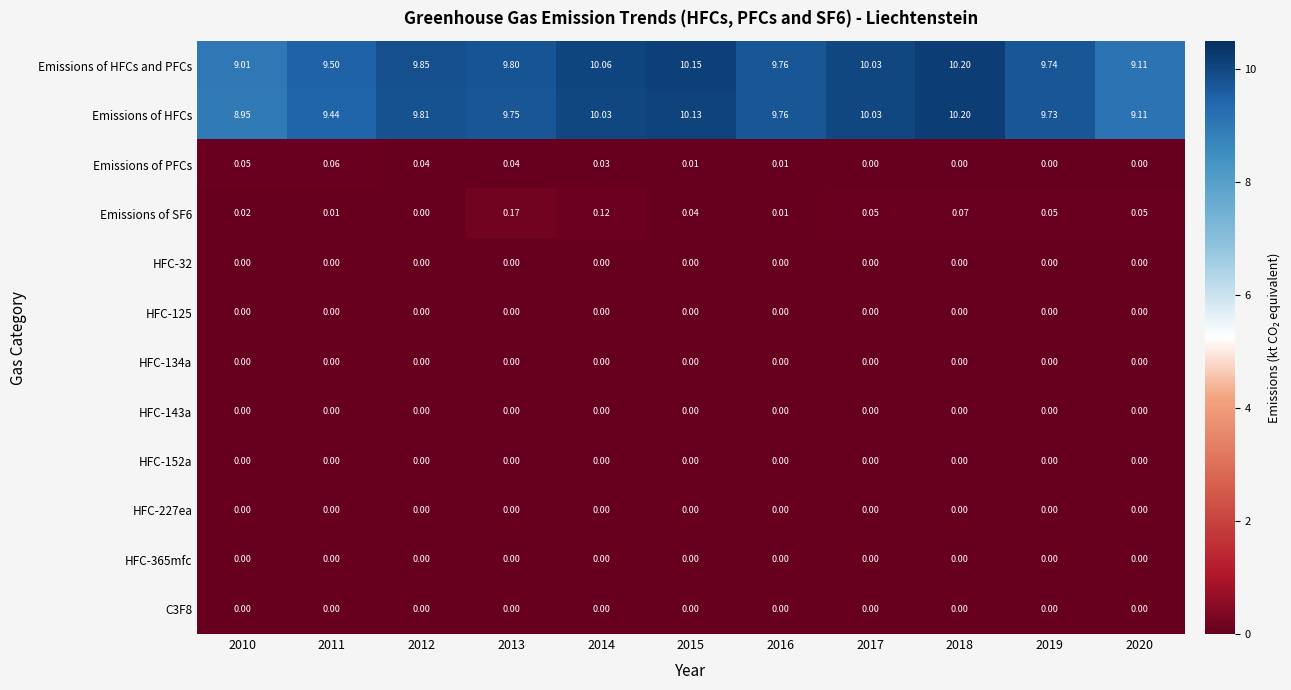

What is the difference between the highest and lowest values at 2011?

9.5